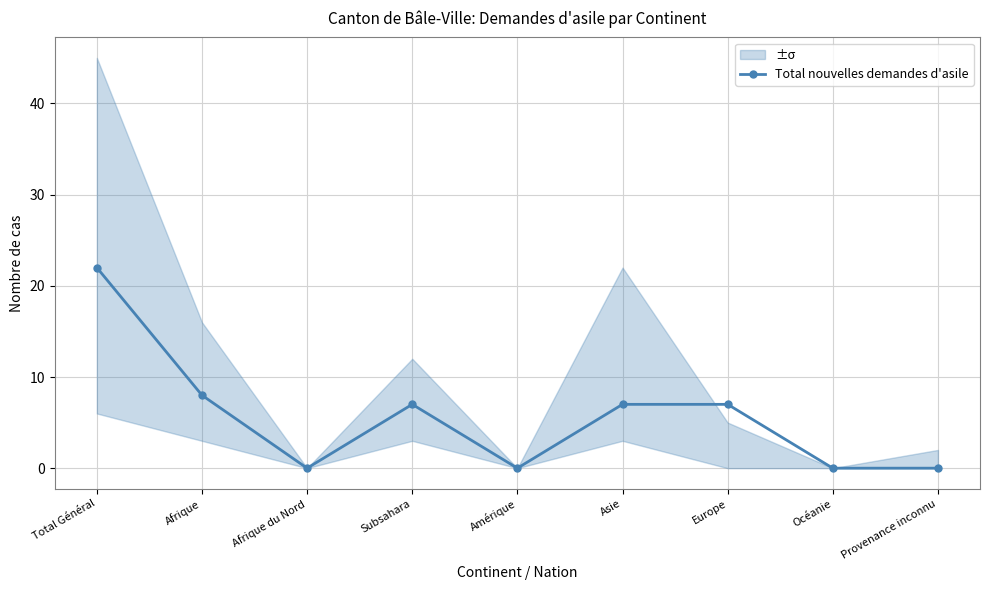

Is it true that the value at Europe is 7?

True